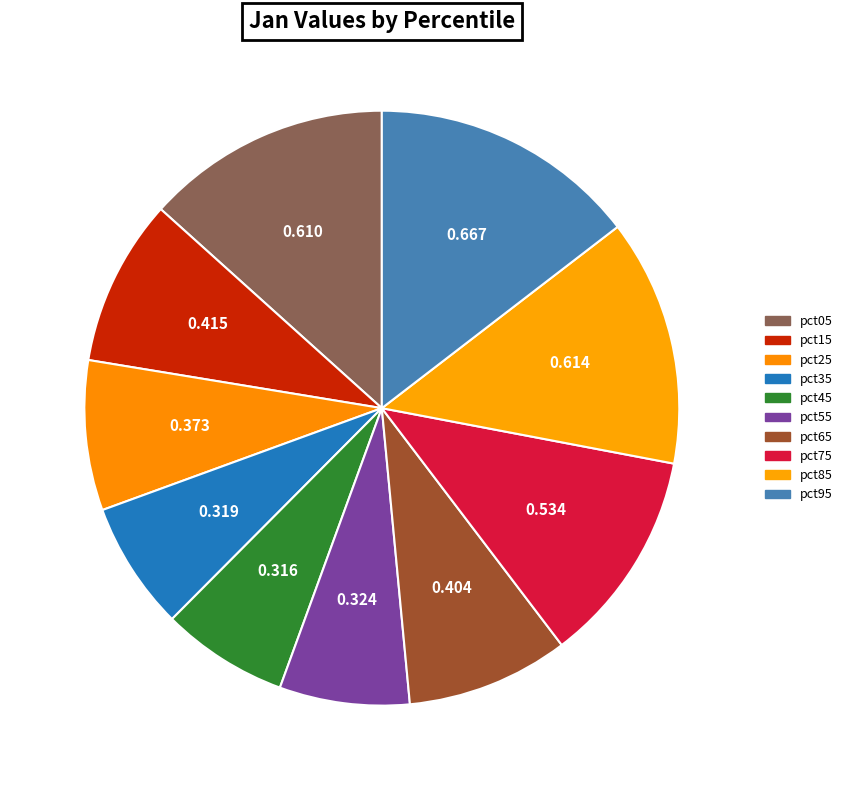

To the nearest percent, what portion does pct45 represent?

7%